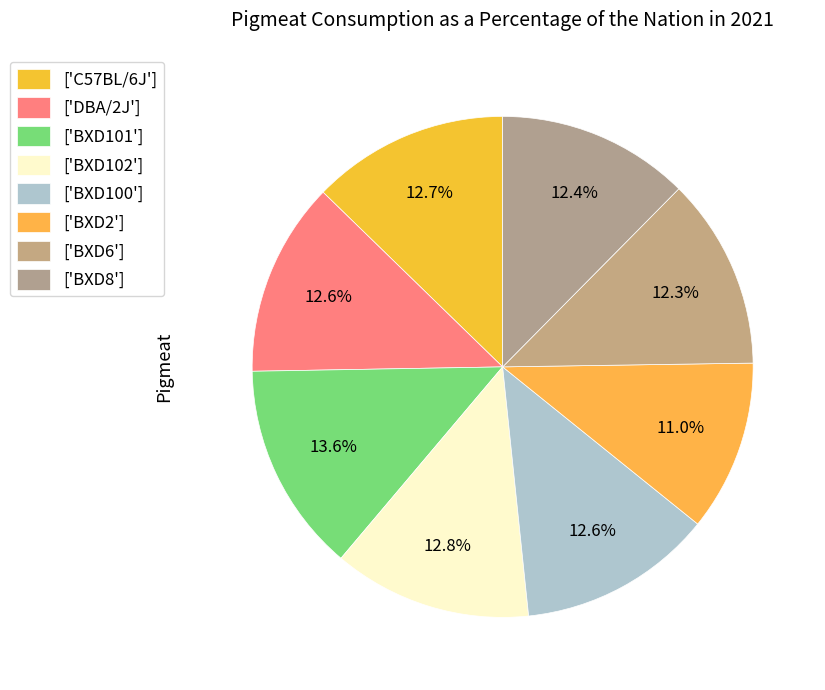

What is the smallest slice in the pie chart?

['BXD2']